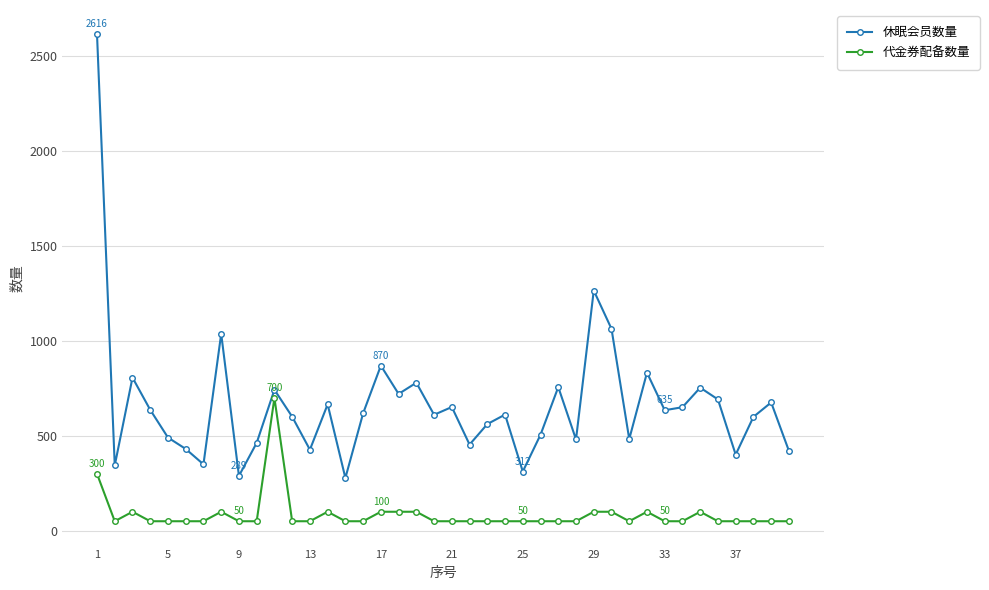

What is the maximum value for 休眠会员数量?

2616